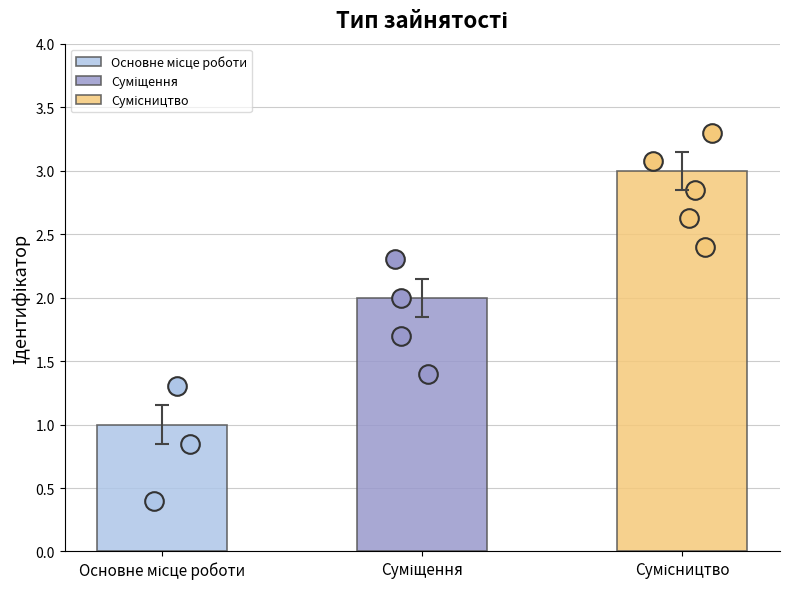

Which has a higher value, Сумісництво or Основне місце роботи?

Сумісництво